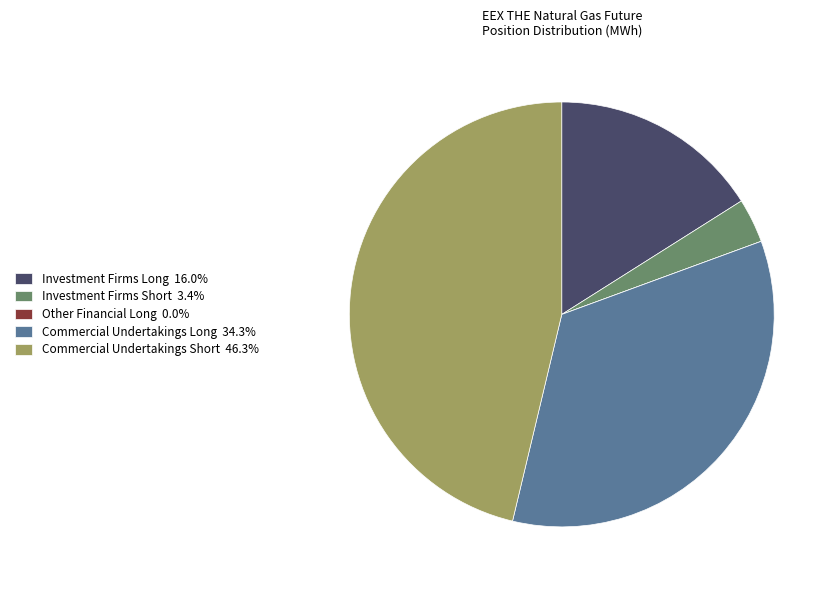

True or false: Commercial Undertakings Long accounts for 34% of the total.

True